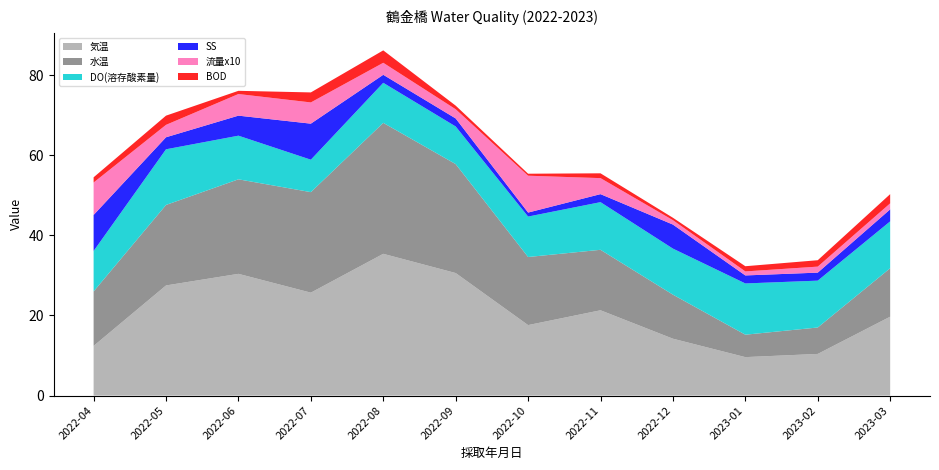

Reading left to right, transcribe all the data shown in this chart.

気温: 2022-04=12.4	2022-05=27.5	2022-06=30.4	2022-07=25.7	2022-08=35.4	2022-09=30.6	2022-10=17.6	2022-11=21.3	2022-12=14.2	2023-01=9.6	2023-02=10.4	2023-03=19.7
水温: 2022-04=13.6	2022-05=20.1	2022-06=23.6	2022-07=25.1	2022-08=32.7	2022-09=27.2	2022-10=17.0	2022-11=15.1	2022-12=11.0	2023-01=5.6	2023-02=6.6	2023-03=12.1
DO(溶存酸素量): 2022-04=10.1	2022-05=13.9	2022-06=10.9	2022-07=8.1	2022-08=10.0	2022-09=9.4	2022-10=10.1	2022-11=11.9	2022-12=11.5	2023-01=12.8	2023-02=11.7	2023-03=11.7
流量: 2022-04=0.8	2022-05=0.3	2022-06=0.5	2022-07=0.5	2022-08=0.3	2022-09=0.2	2022-10=0.9	2022-11=0.4	2022-12=0.1	2023-01=0.1	2023-02=0.1	2023-03=0.1
SS: 2022-04=9.0	2022-05=3.0	2022-06=5.0	2022-07=9.0	2022-08=2.0	2022-09=2.0	2022-10=1.0	2022-11=2.0	2022-12=6.0	2023-01=2.0	2023-02=2.0	2023-03=3.0
BOD: 2022-04=1.3	2022-05=2.3	2022-06=0.8	2022-07=2.5	2022-08=3.1	2022-09=0.9	2022-10=0.5	2022-11=1.2	2022-12=0.6	2023-01=1.3	2023-02=1.6	2023-03=2.3